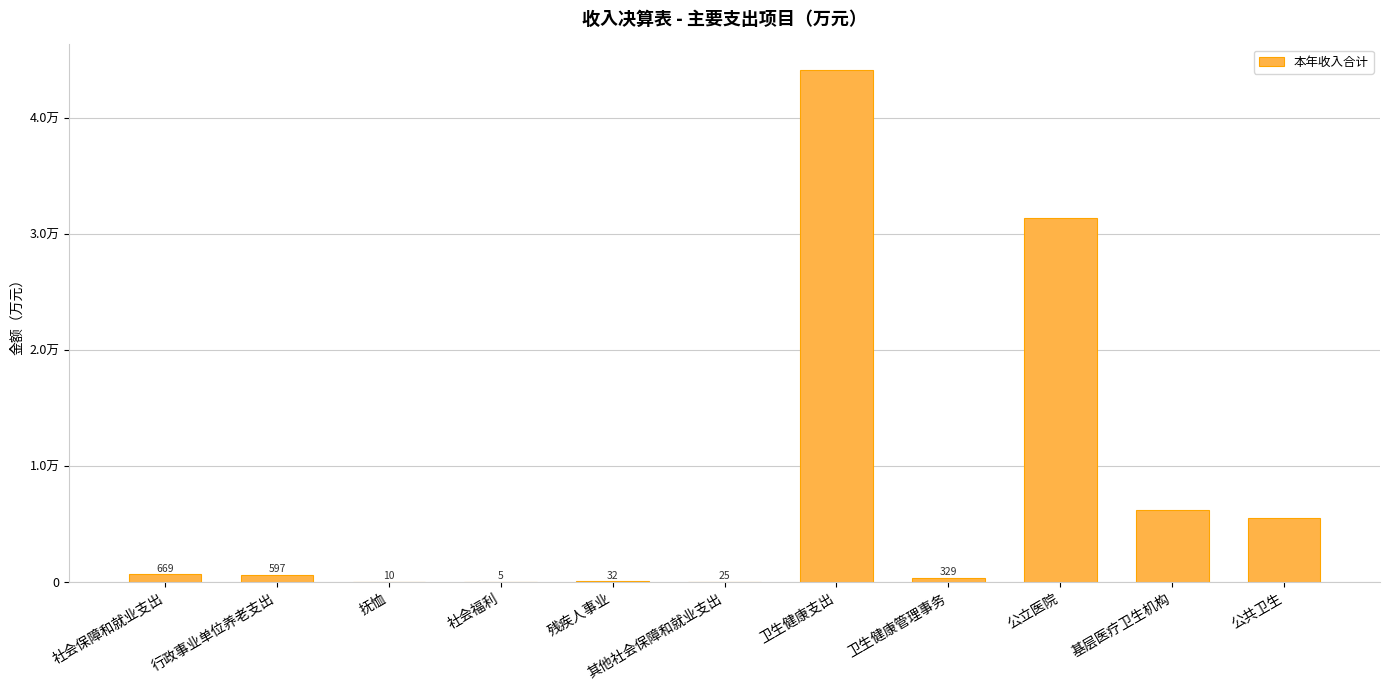

Read the value at 卫生健康管理事务.

328.6